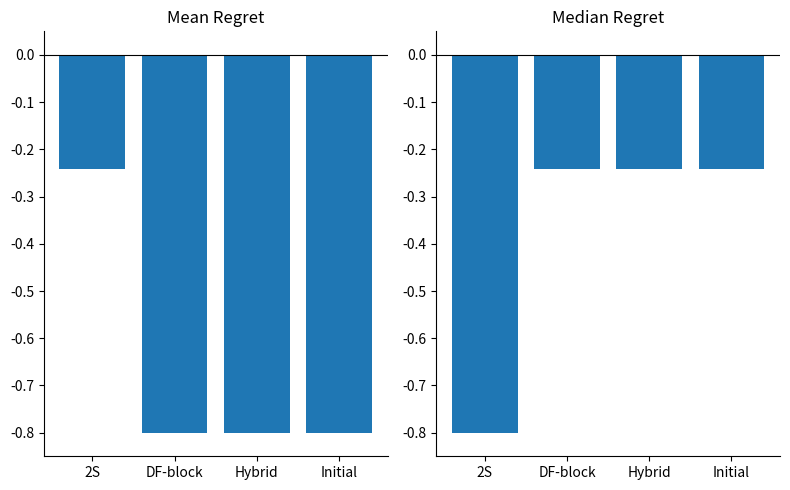

Reading left to right, list all the values displayed in this chart.

Identifier (group 1): -0.2	-0.8	-0.8	-0.8
Identifier (group 2): -0.8	-0.2	-0.2	-0.2